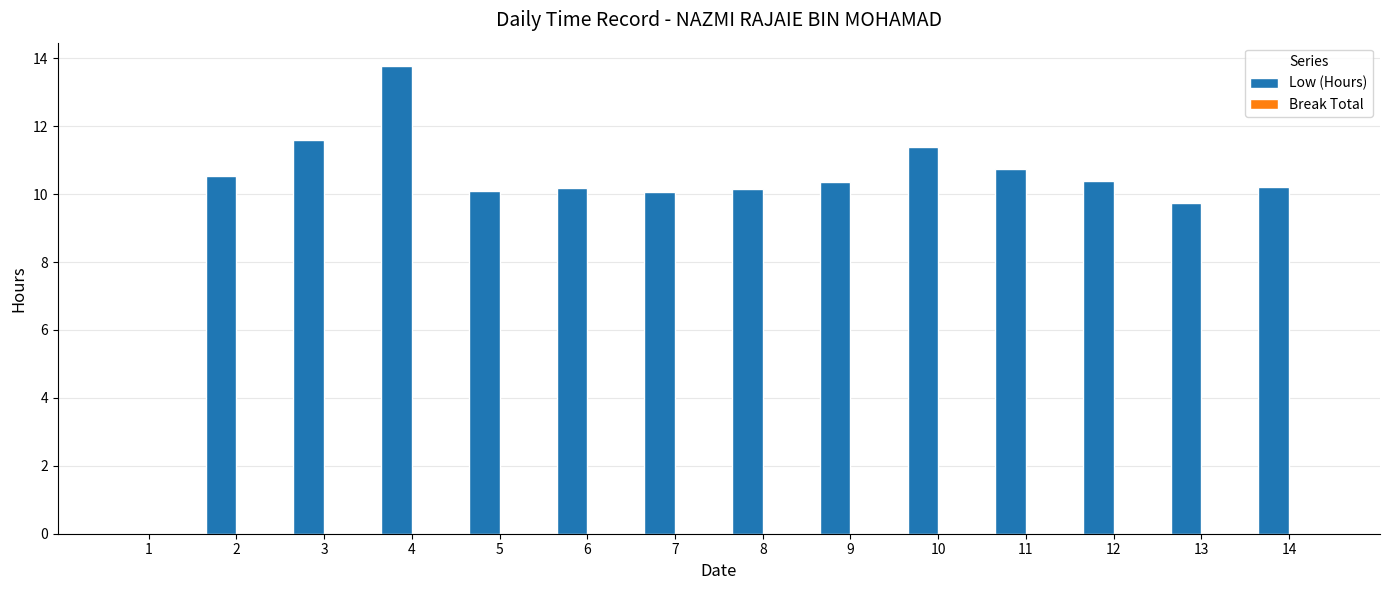

Are the bars horizontal?

No